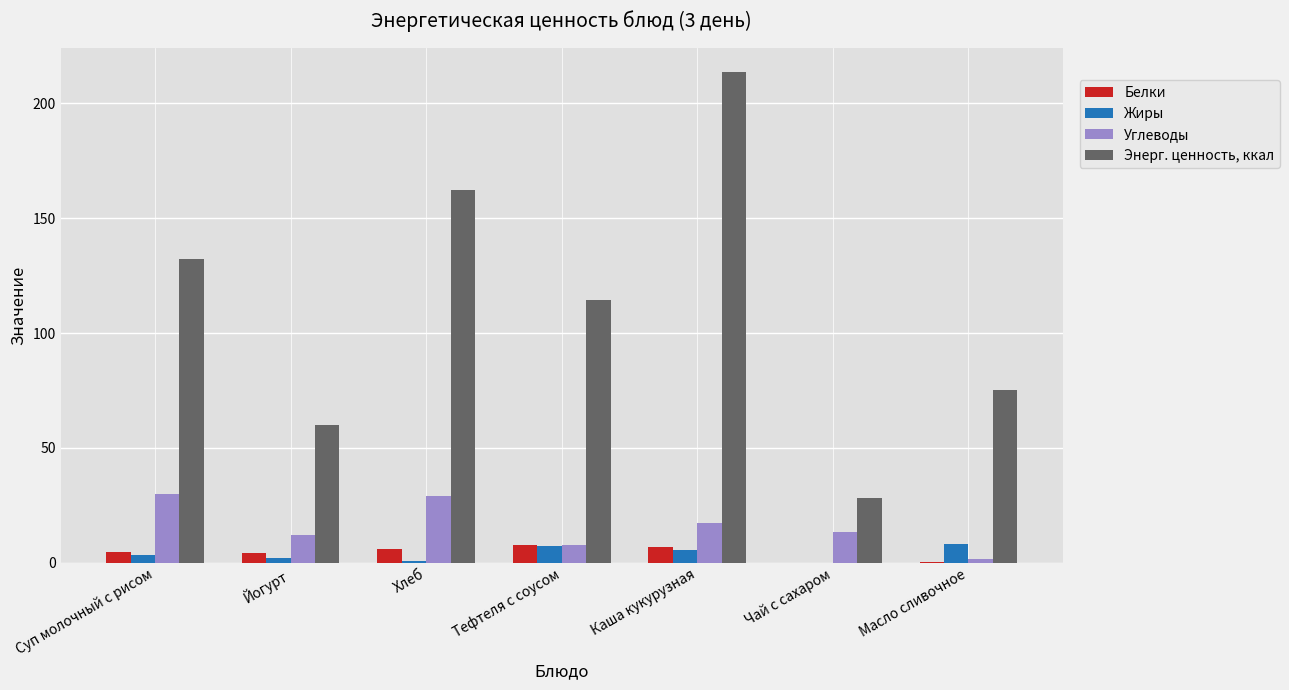

What are all the series names shown in the legend?

Белки, Жиры, Углеводы, Энерг. ценность, ккал